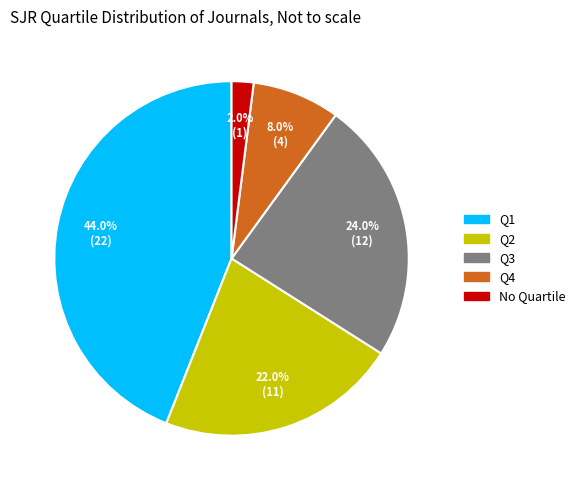

Is there a majority slice in this chart?

No